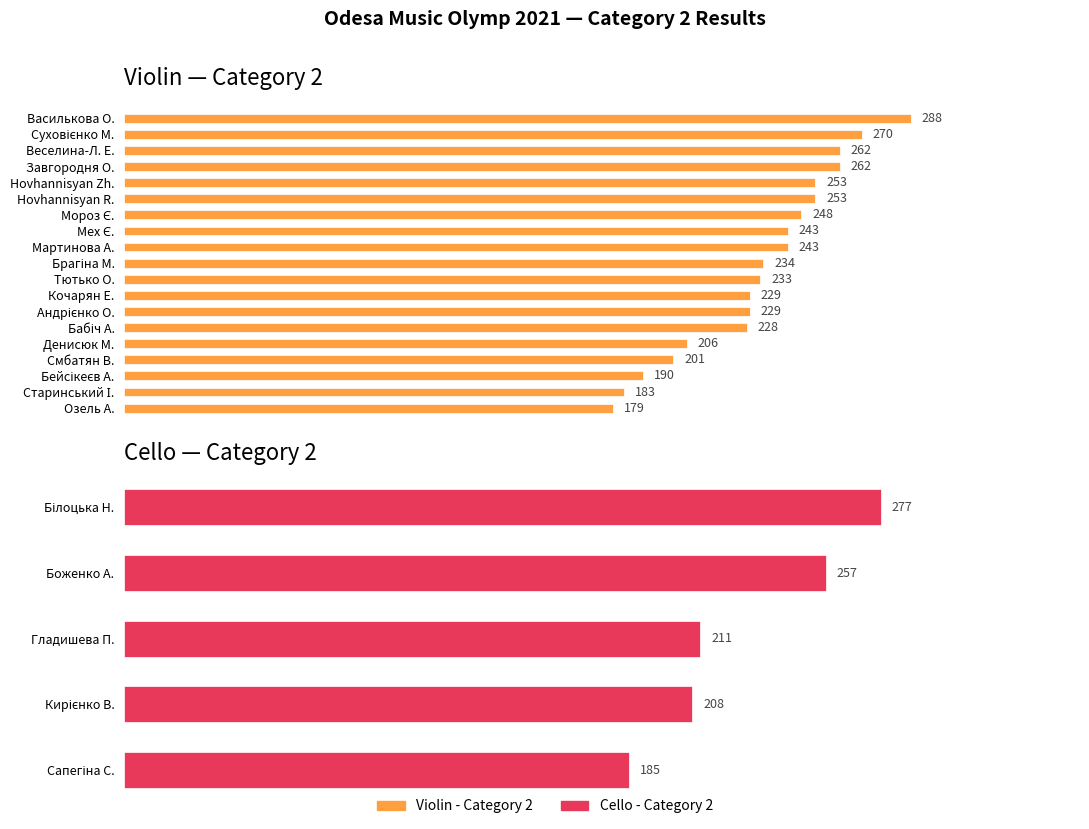

What is the ratio of the value at Андрієнко О. to the value at Мех Є.?

0.9